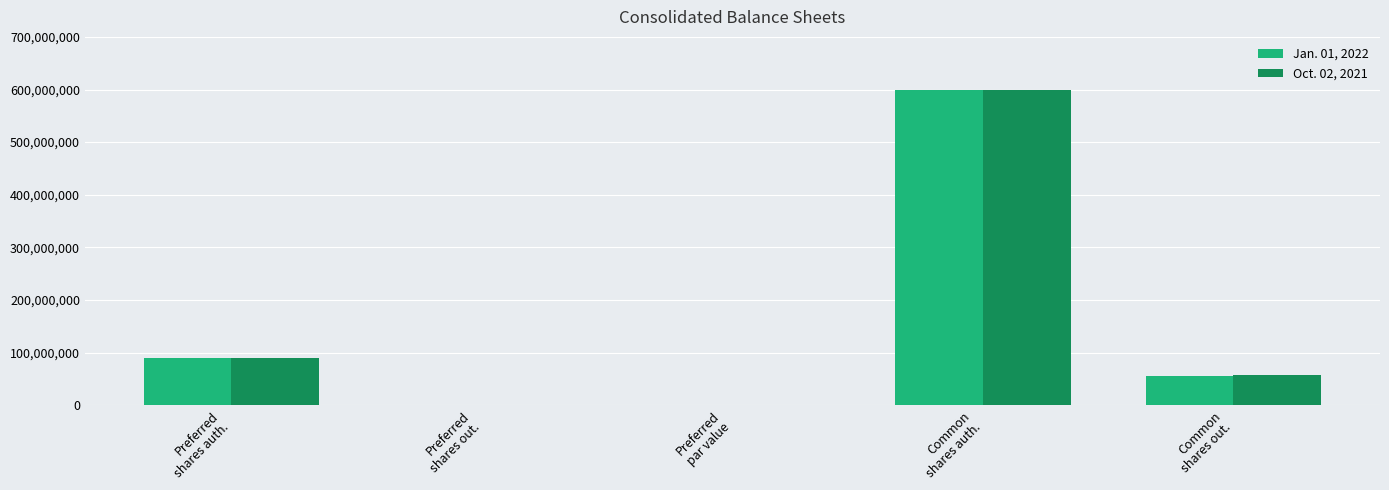

The Oct. 02, 2021 series shows 57550958 at Common
shares out.. True or false?

True